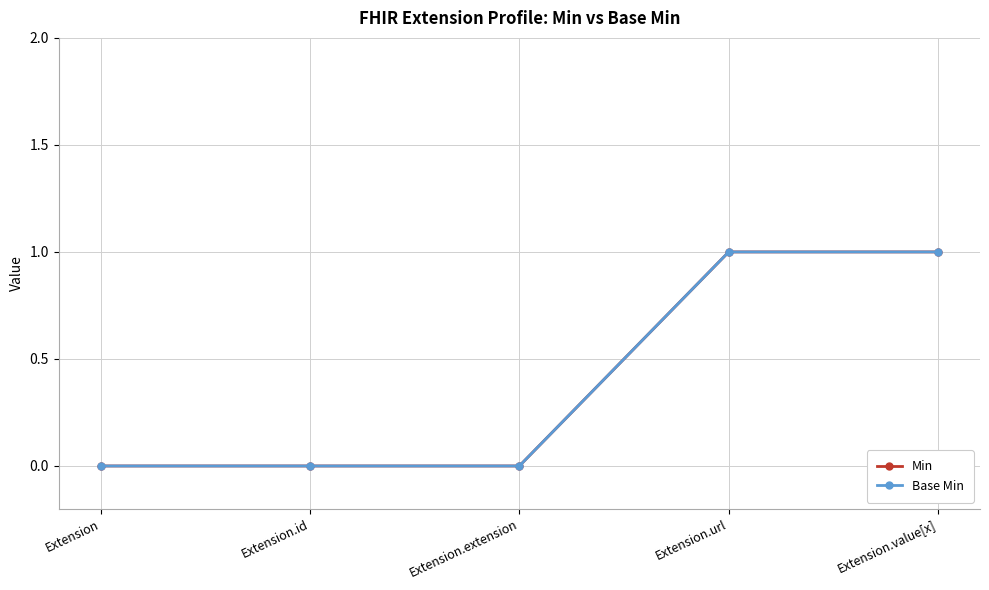

At which category is the sum across all series the highest?

Extension.url